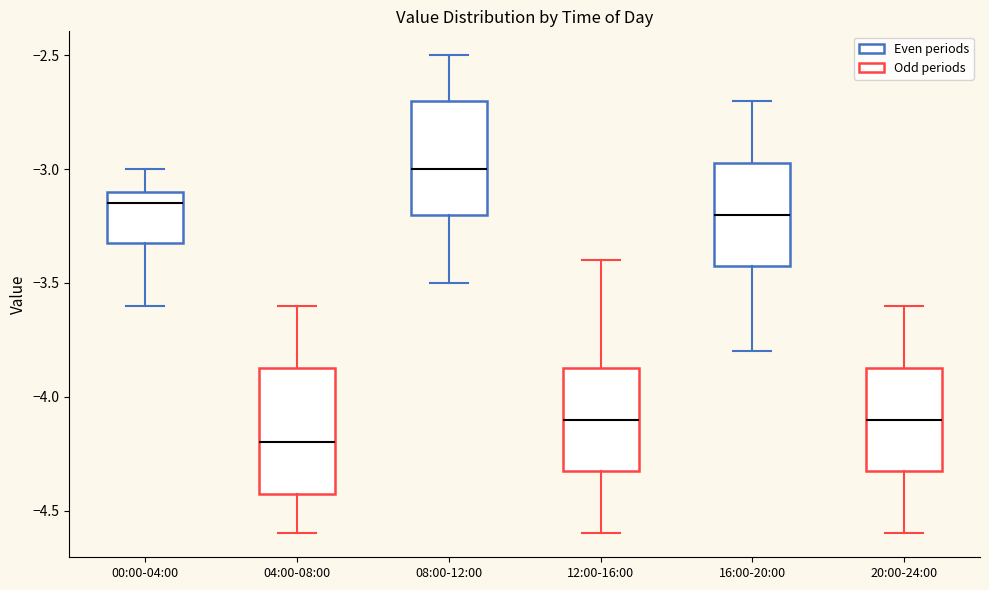

Reading left to right, transcribe this box plot: for each box, give where its median line is, the range the box spans, and where its two whiskers end, as read against the y-axis. The values are not printed on the chart, so give them approximately, as read against the axis.

00:00-04:00: median -3.15, box -3.30 to -3.10, whiskers -3.60 to -3.00
04:00-08:00: median -4.20, box -4.40 to -3.85, whiskers -4.60 to -3.60
08:00-12:00: median -3.00, box -3.20 to -2.70, whiskers -3.50 to -2.50
12:00-16:00: median -4.10, box -4.30 to -3.85, whiskers -4.60 to -3.40
16:00-20:00: median -3.20, box -3.40 to -2.95, whiskers -3.80 to -2.70
20:00-24:00: median -4.10, box -4.30 to -3.85, whiskers -4.60 to -3.60